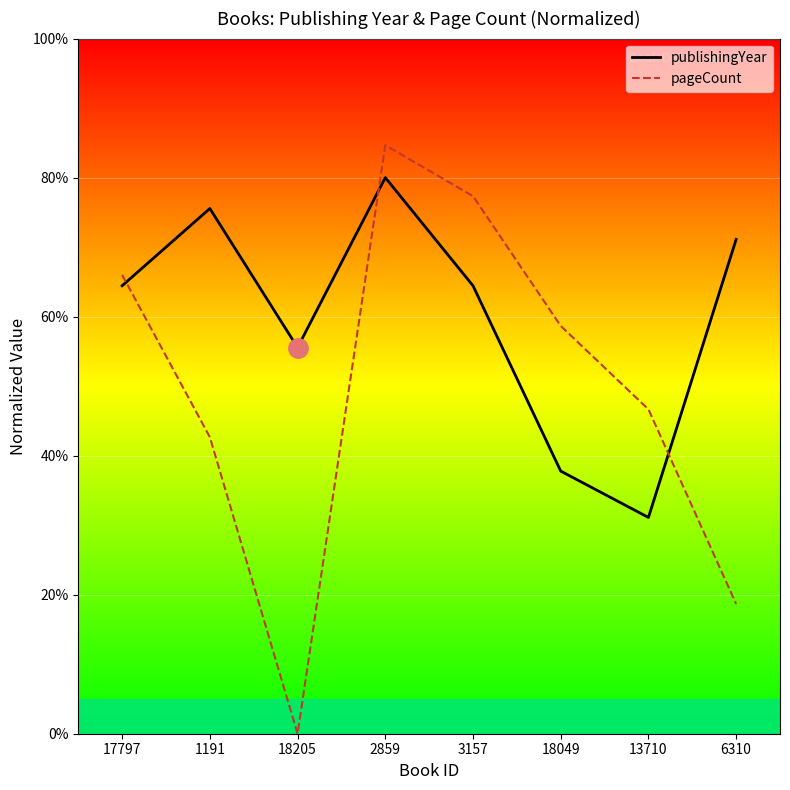

What are all the series names shown in the legend?

publishingYear, pageCount